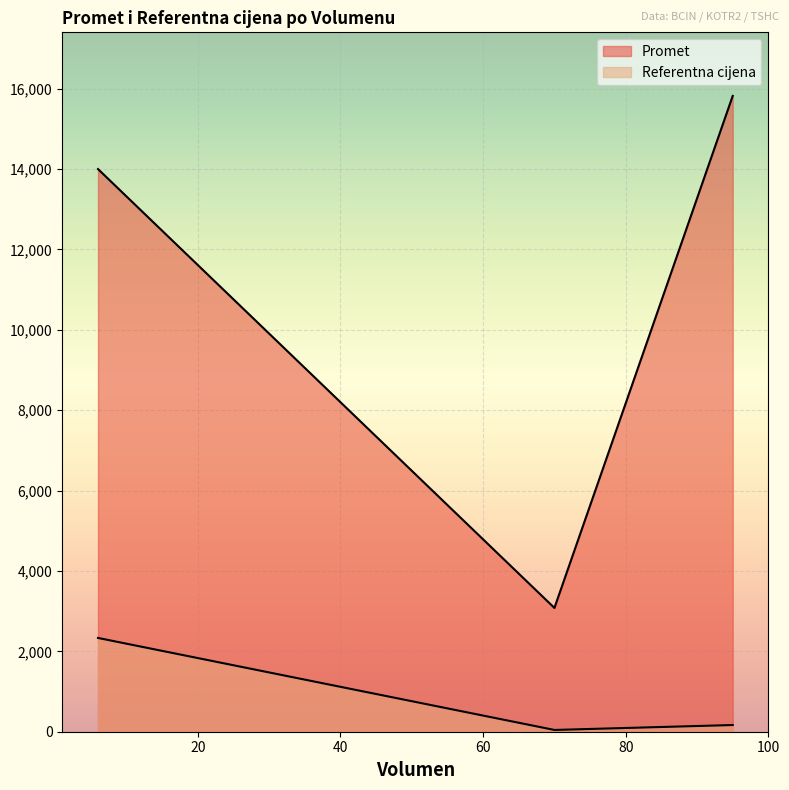

How many values in the Promet series are below 14000?

1